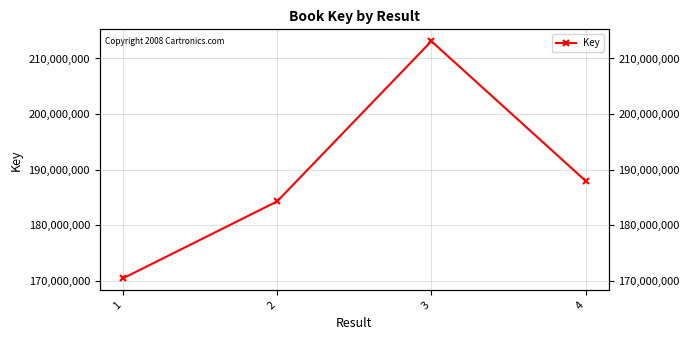

True or false: there are more than 0 points higher than both neighbors.

True